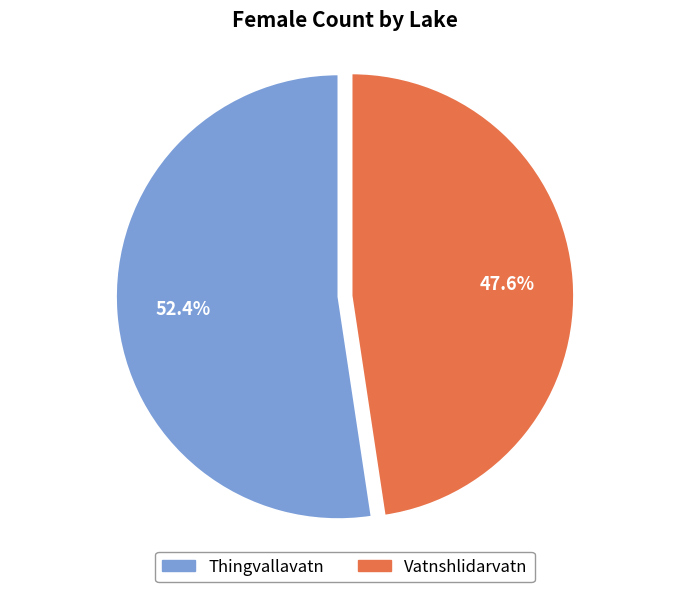

Which slice represents more than half of the pie?

Thingvallavatn